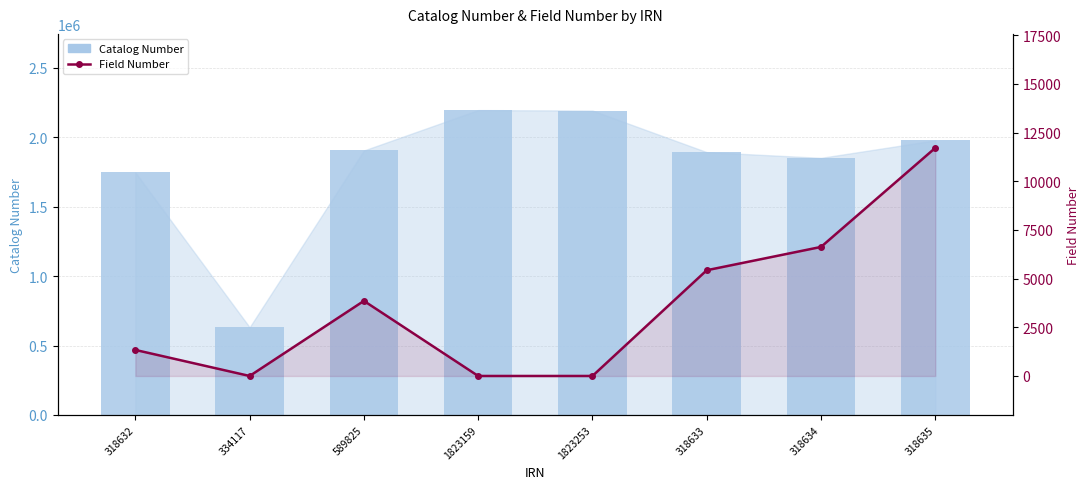

Rank the categories by Catalog Number value from lowest to highest.

334117, 318632, 318634, 318633, 589825, 318635, 1823253, 1823159